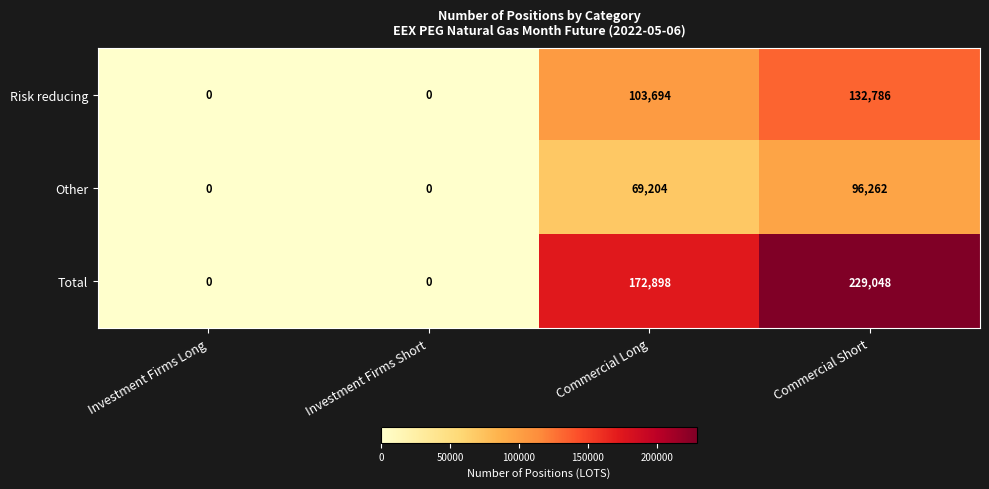

Reading left to right, what are all the values shown in this chart?

Risk reducing: 0	0	103694	132786
Other: 0	0	69204	96262
Total: 0	0	172898	229048